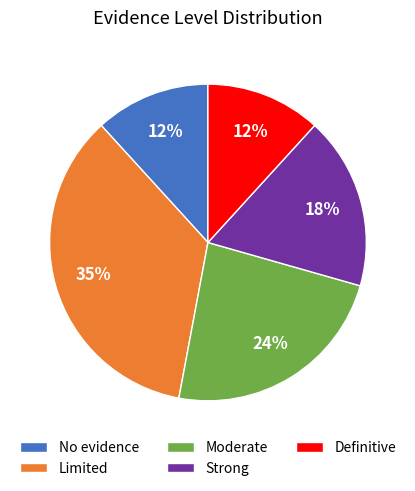

Which has a higher value, Definitive or Moderate?

Moderate